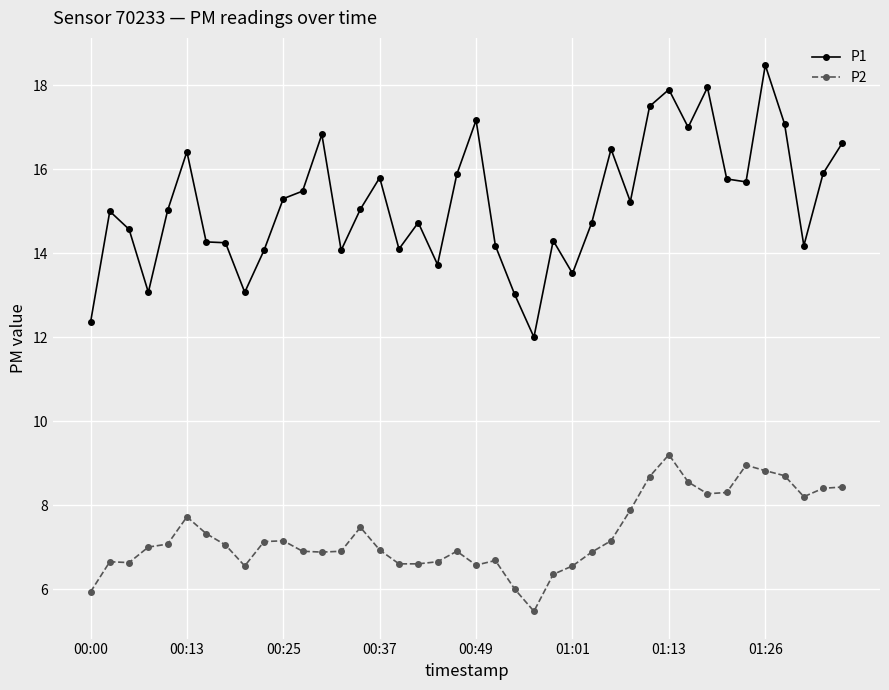

What are all the series names shown in the legend?

P1, P2